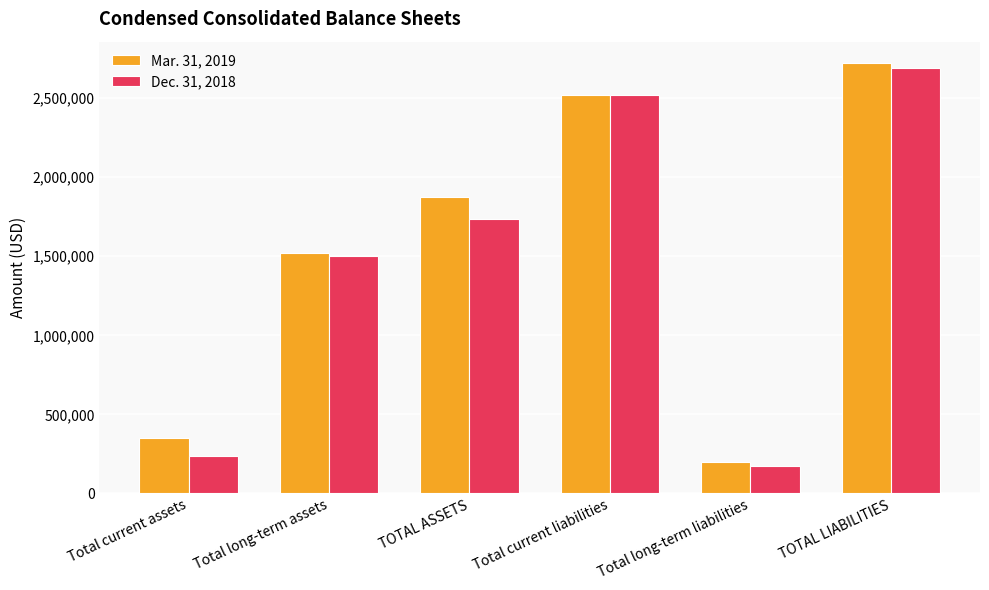

Does the chart contain stacked bars?

No